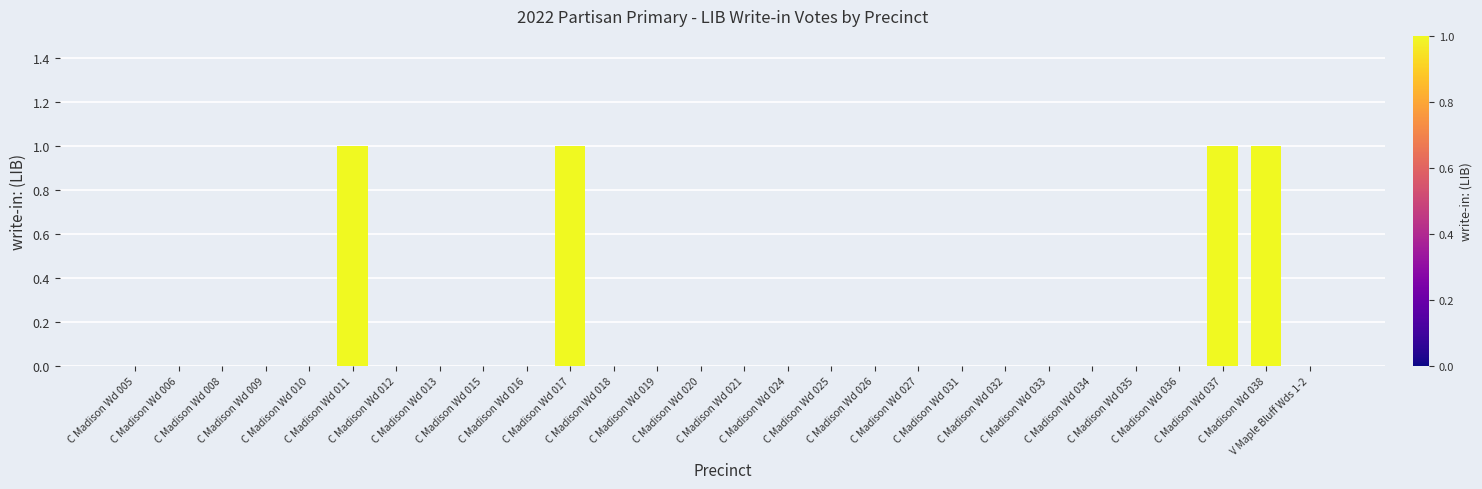

What is the greatest value displayed?

1